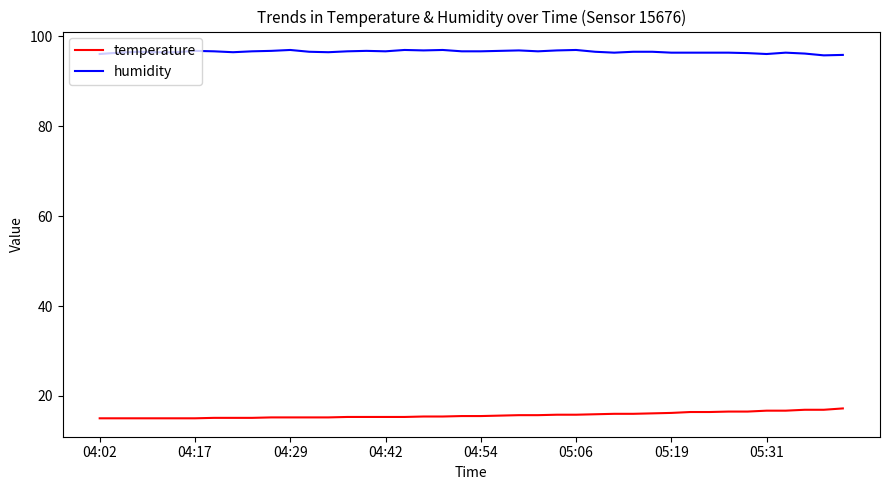

True or false: humidity and temperature cross at least once.

False